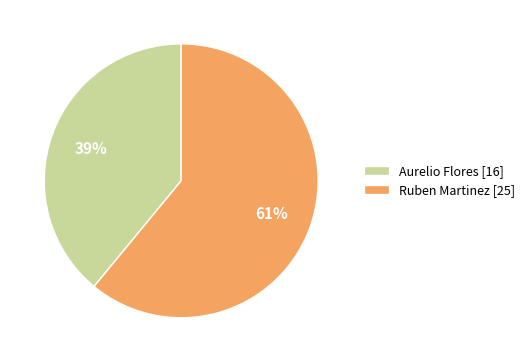

To the nearest percent, what portion does Aurelio Flores represent?

39%